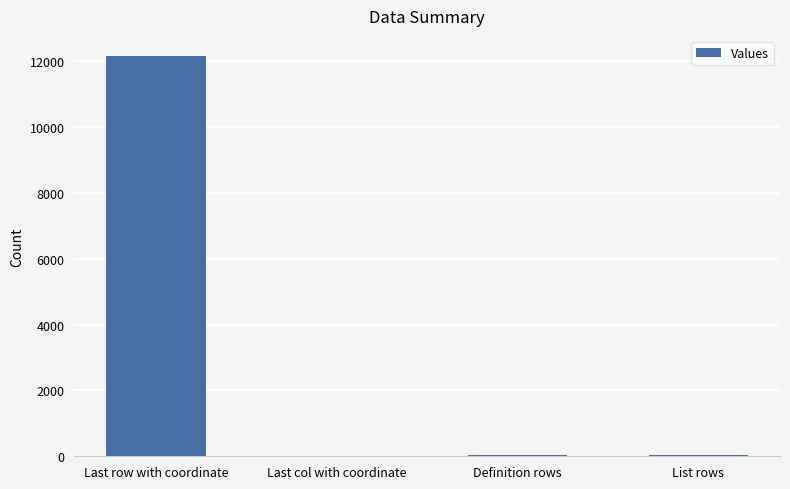

True or false: the data shows 12154 at Last row with coordinate.

True